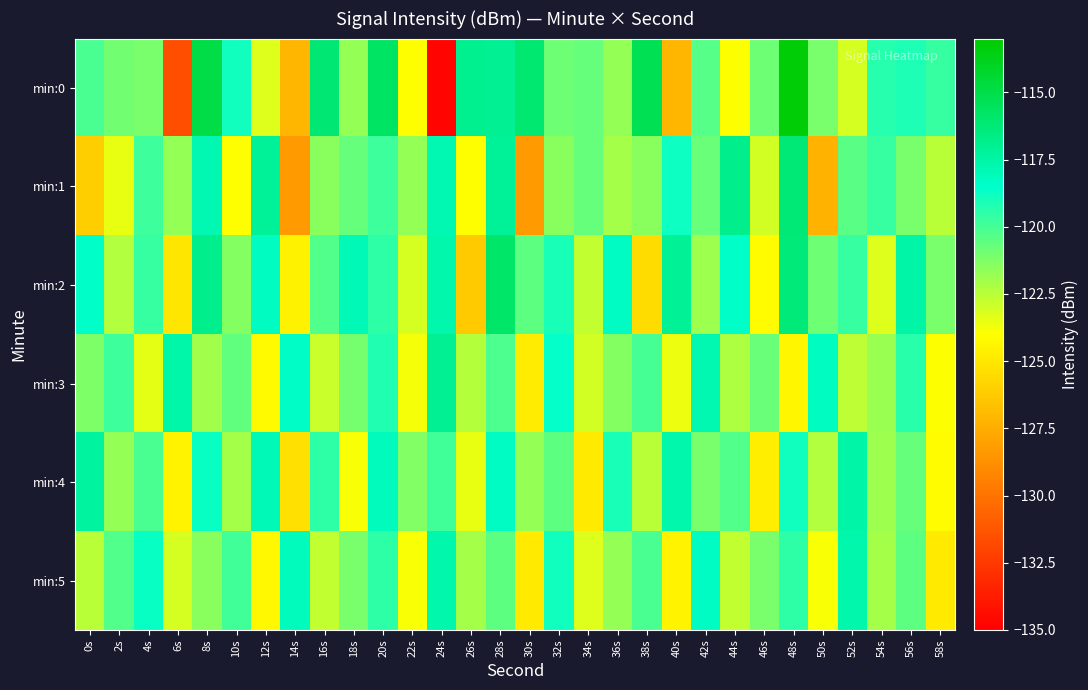

Reading left to right, list all the values displayed in this chart.

min:0: 0s=-120.1	2s=-120.9	4s=-121.1	6s=-131.6	8s=-114.9	10s=-118.9	12s=-123.2	14s=-127.1	16s=-116.1	18s=-121.7	20s=-115.7	22s=-124.0	24s=-134.7	26s=-116.9	28s=-117.0	30s=-116.0	32s=-120.9	34s=-120.7	36s=-121.7	38s=-115.2	40s=-127.2	42s=-120.3	44s=-124.0	46s=-120.9	48s=-113.2	50s=-121.2	52s=-123.1	54s=-119.3	56s=-119.2	58s=-119.6
min:1: 0s=-126.1	2s=-123.5	4s=-119.8	6s=-121.8	8s=-117.8	10s=-124.0	12s=-117.2	14s=-128.3	16s=-121.5	18s=-120.7	20s=-119.8	22s=-121.8	24s=-117.8	26s=-124.0	28s=-117.2	30s=-128.3	32s=-121.5	34s=-120.7	36s=-122.1	38s=-121.5	40s=-118.8	42s=-120.8	44s=-116.8	46s=-123.0	48s=-116.2	50s=-127.3	52s=-120.5	54s=-119.7	56s=-121.1	58s=-122.5
min:2: 0s=-118.5	2s=-122.3	4s=-119.7	6s=-125.1	8s=-116.8	10s=-121.4	12s=-118.2	14s=-124.6	16s=-120.3	18s=-117.9	20s=-119.5	22s=-123.1	24s=-117.7	26s=-126.3	28s=-115.9	30s=-120.5	32s=-119.1	34s=-122.7	36s=-118.3	38s=-125.5	40s=-117.1	42s=-121.9	44s=-118.5	46s=-124.1	48s=-116.3	50s=-120.9	52s=-119.7	54s=-123.3	56s=-117.5	58s=-121.1
min:3: 0s=-121.2	2s=-119.8	4s=-123.4	6s=-117.6	8s=-122.0	10s=-120.6	12s=-124.2	14s=-118.4	16s=-122.8	18s=-121.0	20s=-119.2	22s=-123.8	24s=-117.0	26s=-122.4	28s=-120.2	30s=-124.8	32s=-118.6	34s=-123.0	36s=-121.4	38s=-120.0	40s=-123.6	42s=-117.8	44s=-122.2	46s=-120.8	48s=-124.4	50s=-118.2	52s=-122.6	54s=-121.8	56s=-119.4	58s=-124.0
min:4: 0s=-117.3	2s=-121.7	4s=-120.1	6s=-124.5	8s=-118.7	10s=-122.1	12s=-117.9	14s=-125.3	16s=-119.5	18s=-123.9	20s=-118.1	22s=-121.3	24s=-119.9	26s=-123.5	28s=-118.3	30s=-121.7	32s=-120.5	34s=-124.9	36s=-119.1	38s=-122.5	40s=-117.7	42s=-121.1	44s=-120.3	46s=-124.7	48s=-118.9	50s=-122.3	52s=-117.5	54s=-121.9	56s=-120.7	58s=-124.1
min:5: 0s=-122.5	2s=-120.3	4s=-118.7	6s=-123.1	8s=-121.5	10s=-119.9	12s=-124.3	14s=-118.1	16s=-122.7	18s=-121.1	20s=-119.5	22s=-123.9	24s=-117.7	26s=-122.1	28s=-120.5	30s=-124.9	32s=-118.9	34s=-123.3	36s=-121.7	38s=-120.1	40s=-124.5	42s=-118.3	44s=-122.7	46s=-121.1	48s=-119.5	50s=-123.9	52s=-117.7	54s=-122.1	56s=-120.5	58s=-124.9